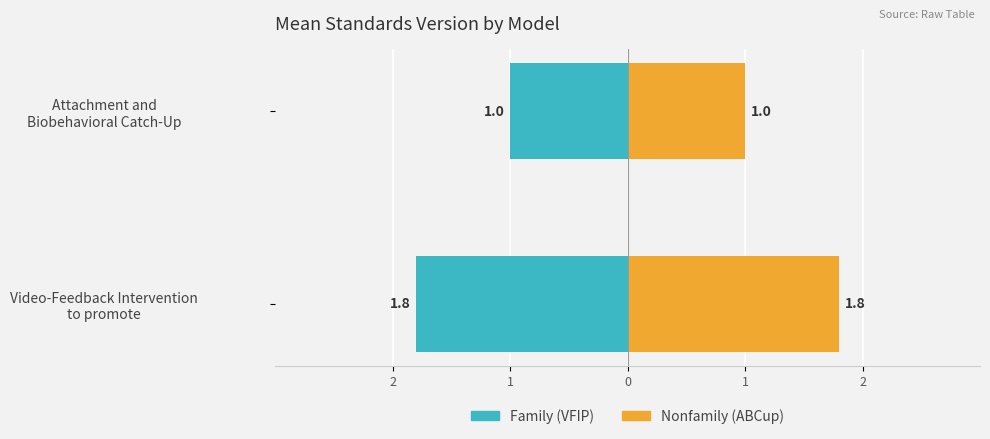

How many bars are there in total?

4